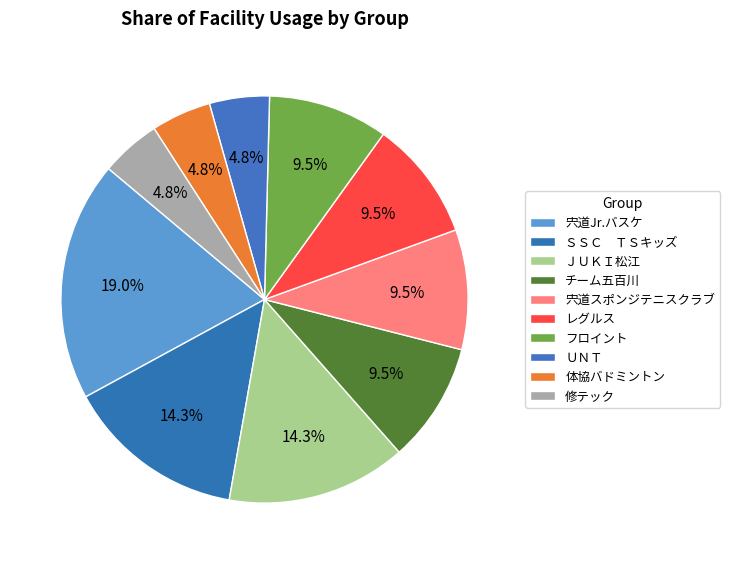

How many segments does this pie chart have?

10